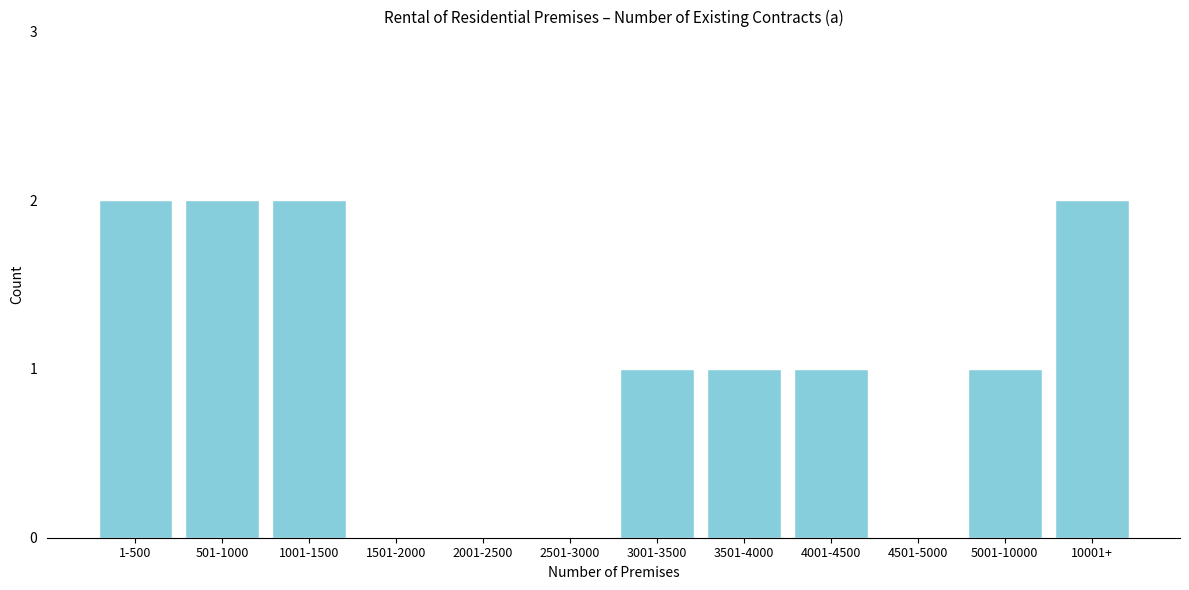

Reading right to left, what are all the values shown in this chart?

10001+=2	5001-10000=1	4501-5000=0	4001-4500=1	3501-4000=1	3001-3500=1	2501-3000=0	2001-2500=0	1501-2000=0	1001-1500=2	501-1000=2	1-500=2